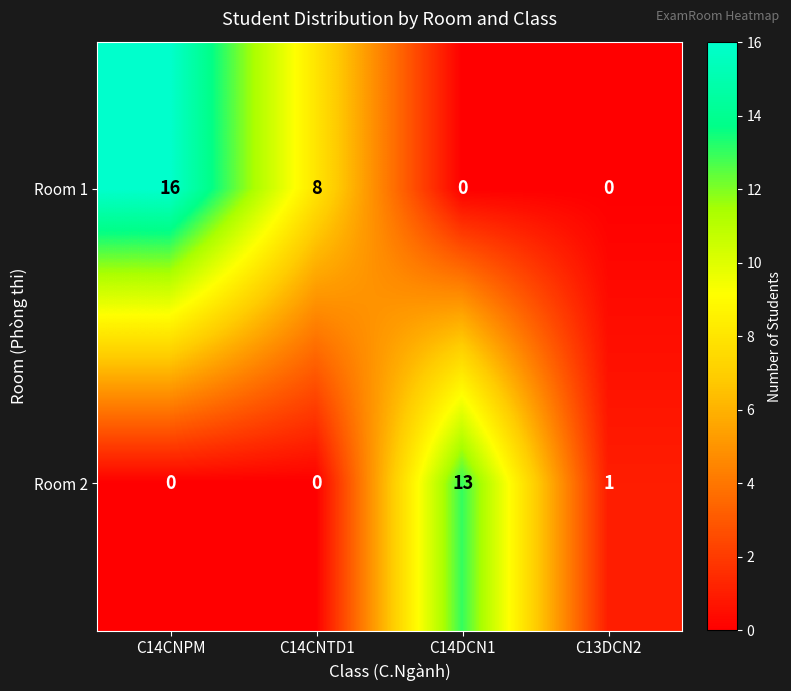

At which category is the sum across all series the highest?

C14CNPM